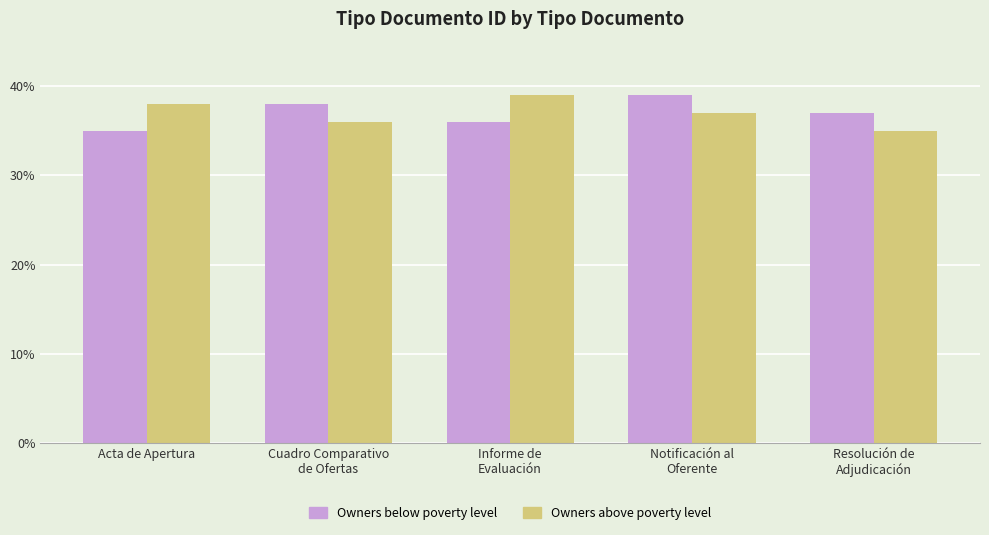

Which category has the lowest value in the Owners above poverty level series?

Resolución de
Adjudicación